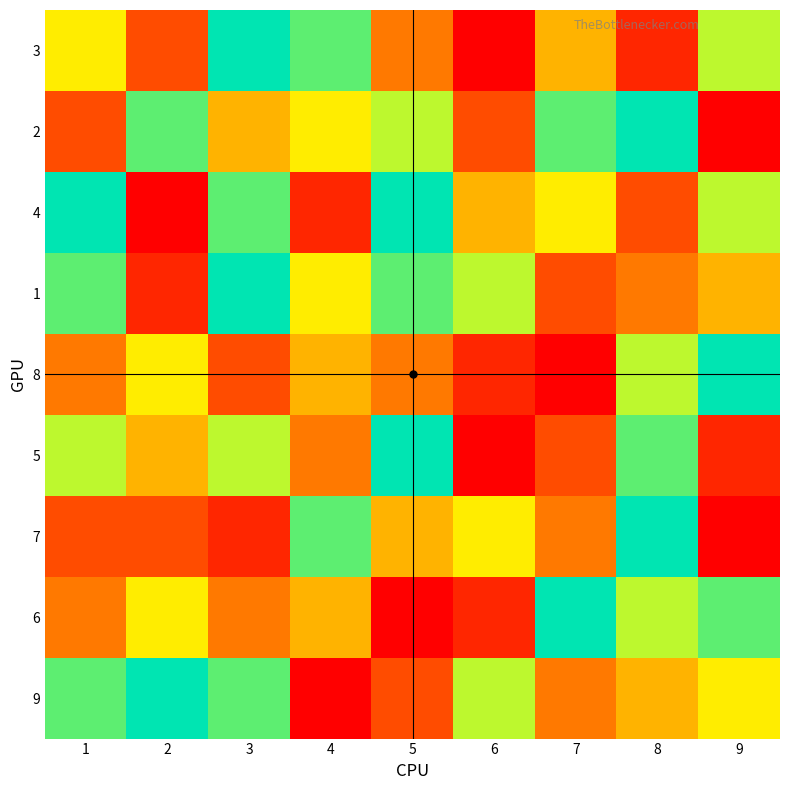

Which label corresponds to the smallest value in the chart?

6